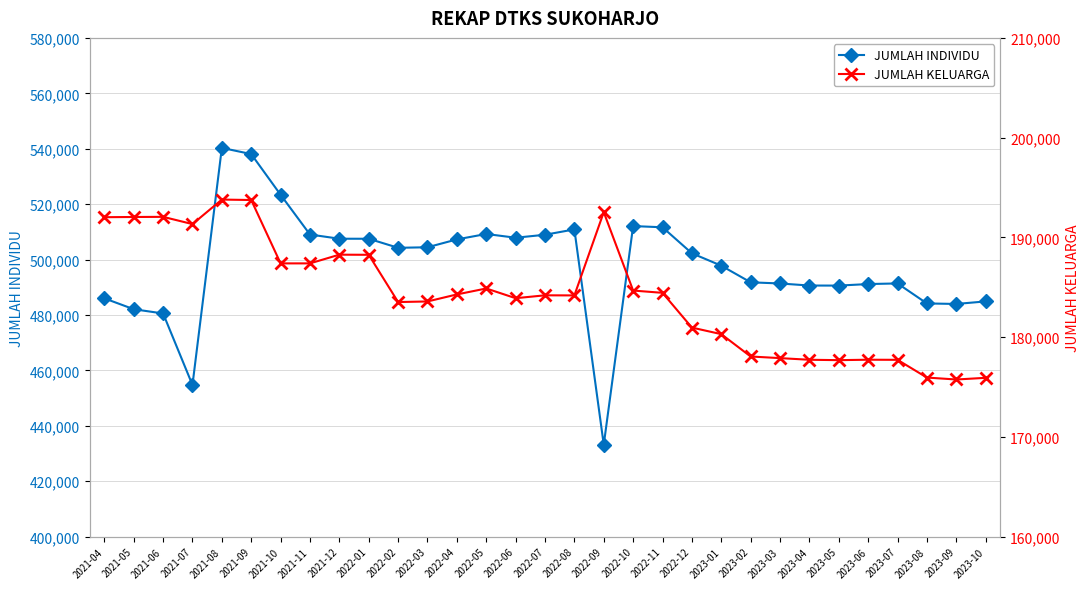

At which category is the sum across all series the highest?

2021-08